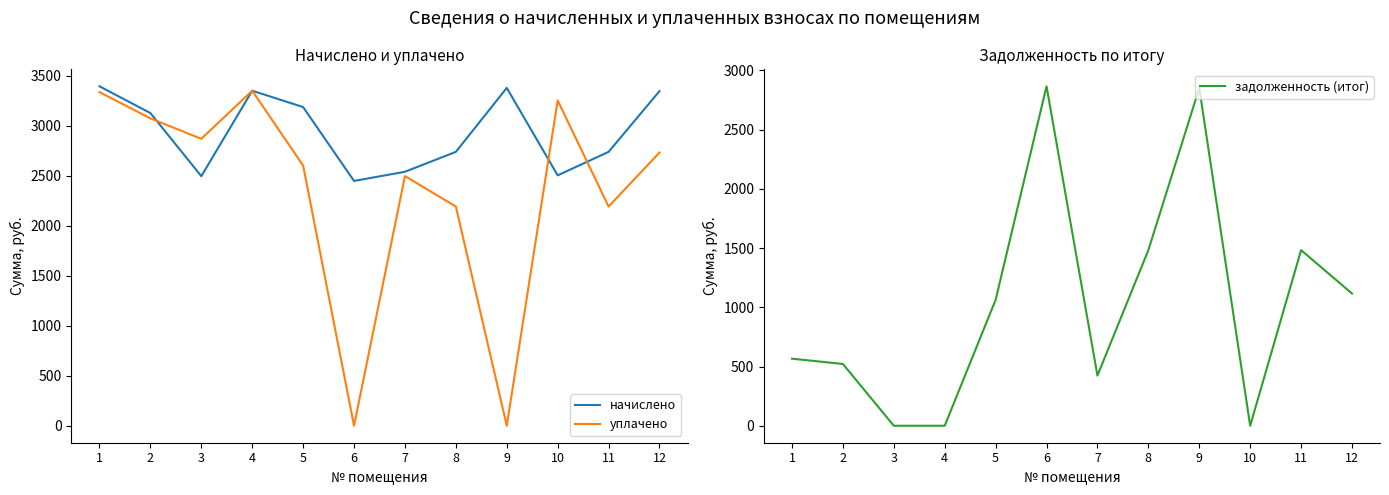

How many interior local valleys does the уплачено series have?

4